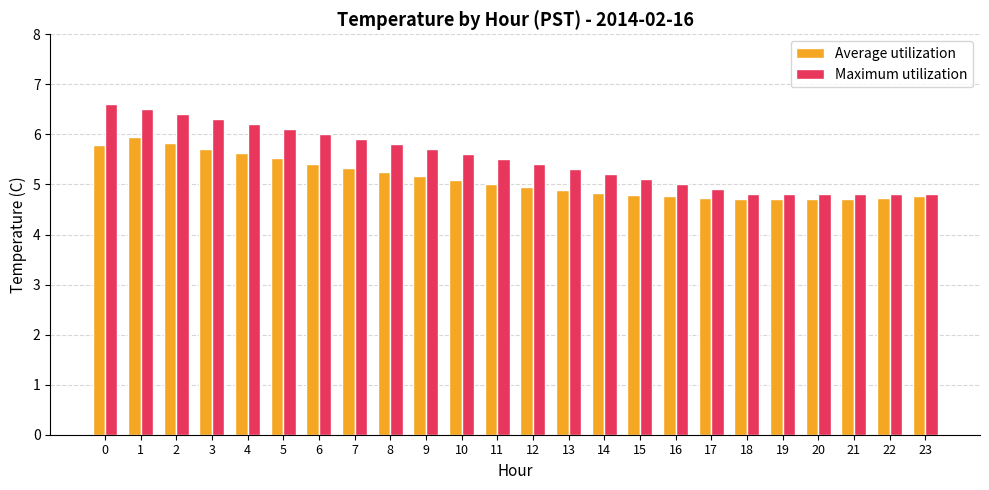

What is the sum of all Maximum utilization values?

132.3